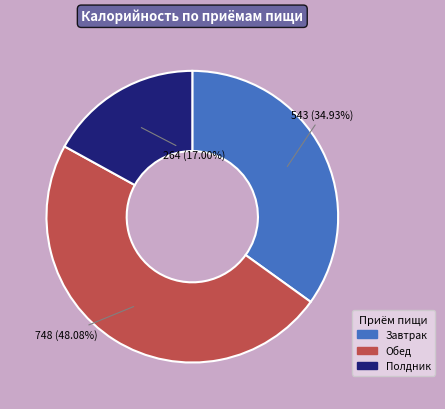

Do Обед and Полдник together represent more than half of the pie?

Yes